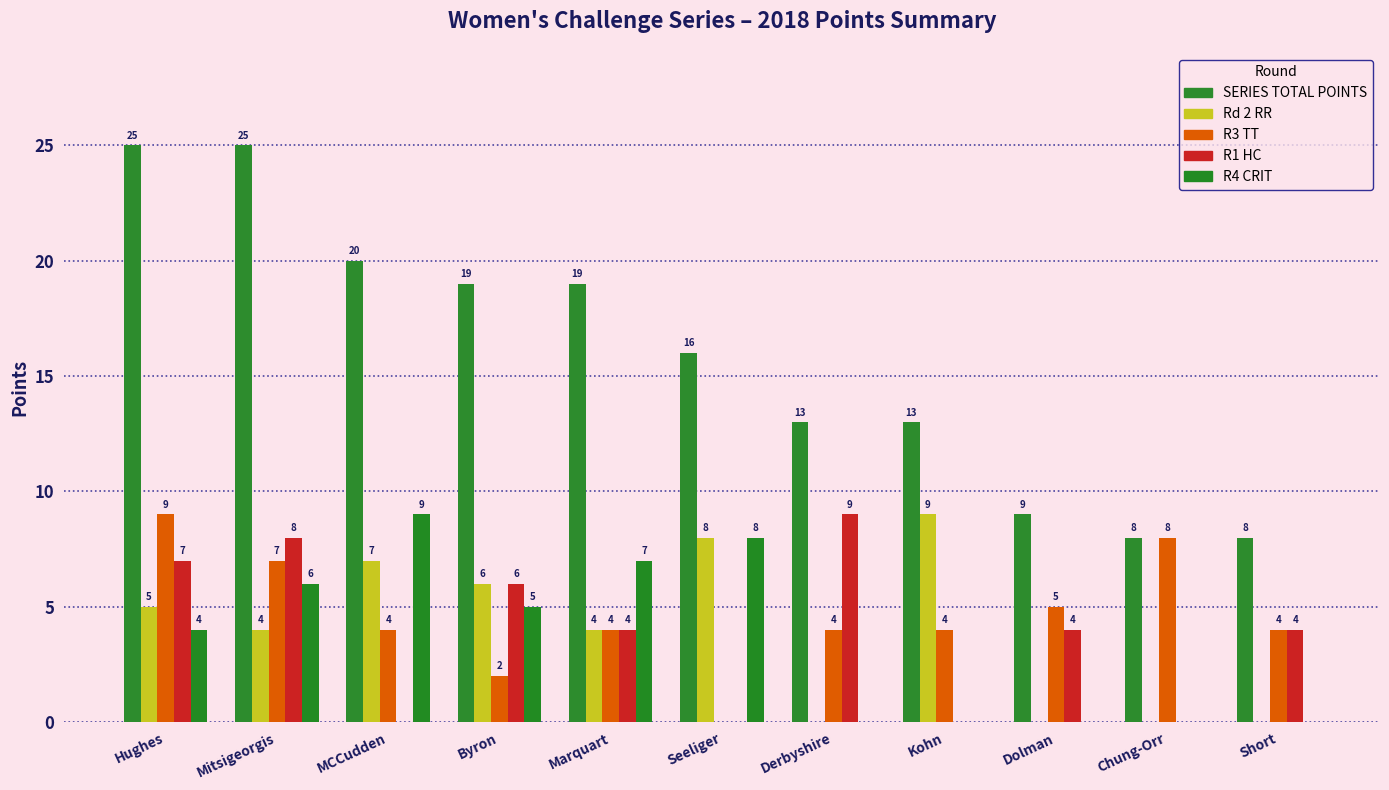

What are all the series names shown in the legend?

SERIES TOTAL POINTS, Rd 2 RR, R3 TT, R1 HC, R4 CRIT